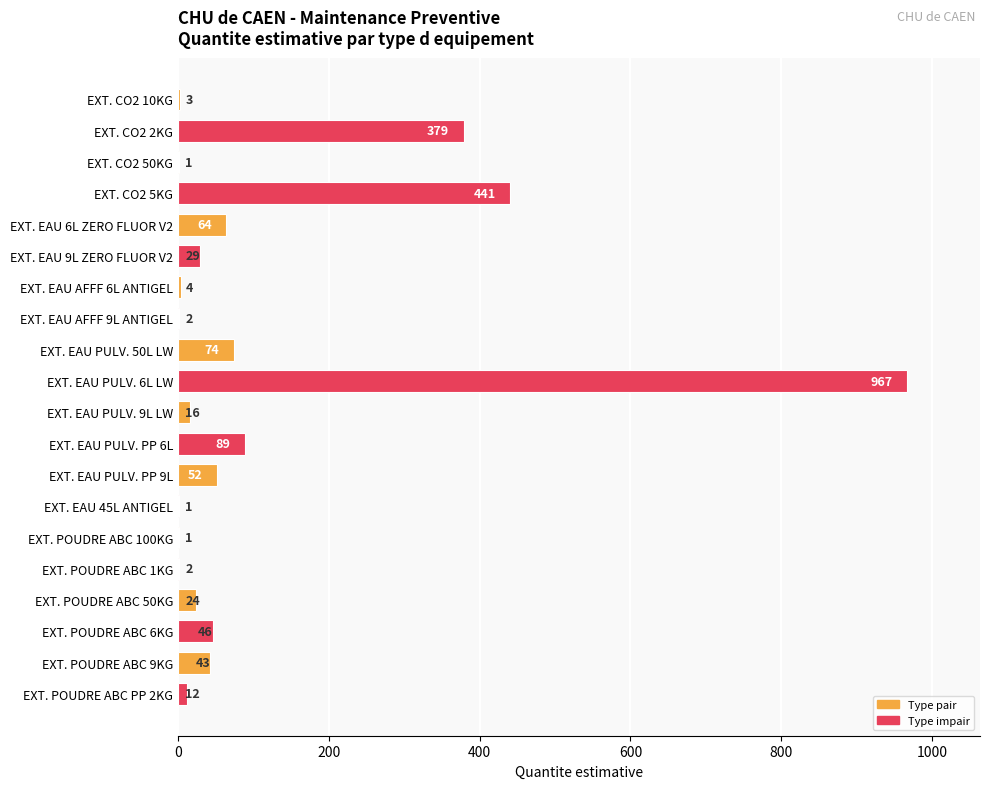

Is it true that the value at EXT. EAU PULV. PP 9L is 52?

True